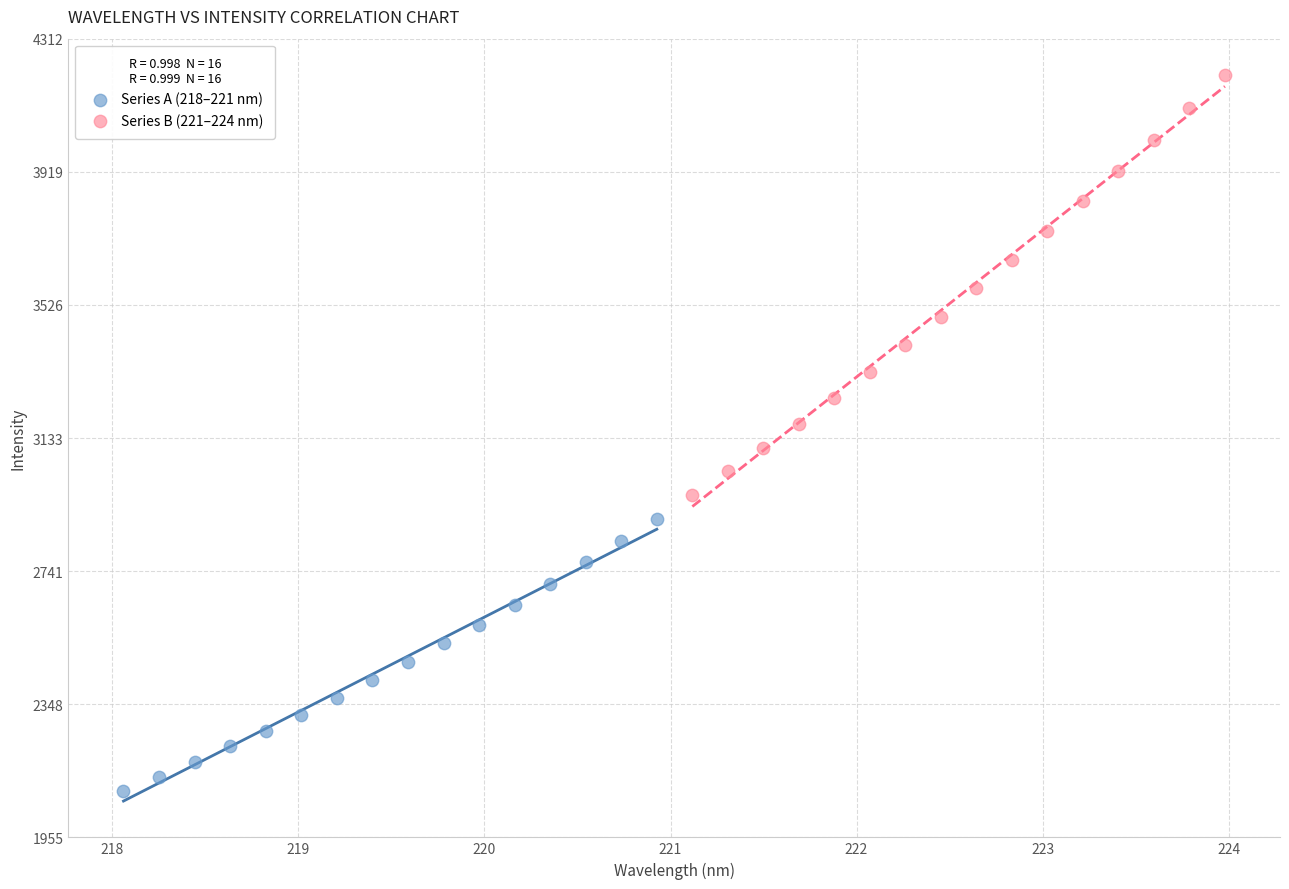

Which series contains the lowest Y value?

Series A (218–221 nm)